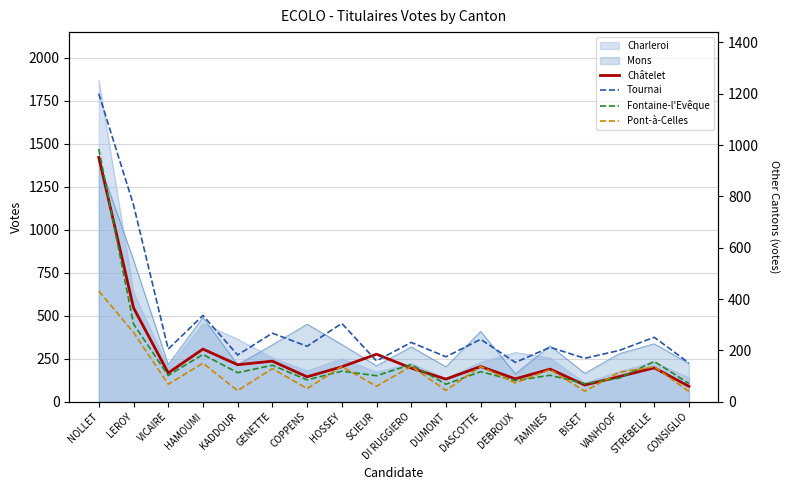

What is the label of the 13th point from the left?

DEBROUX